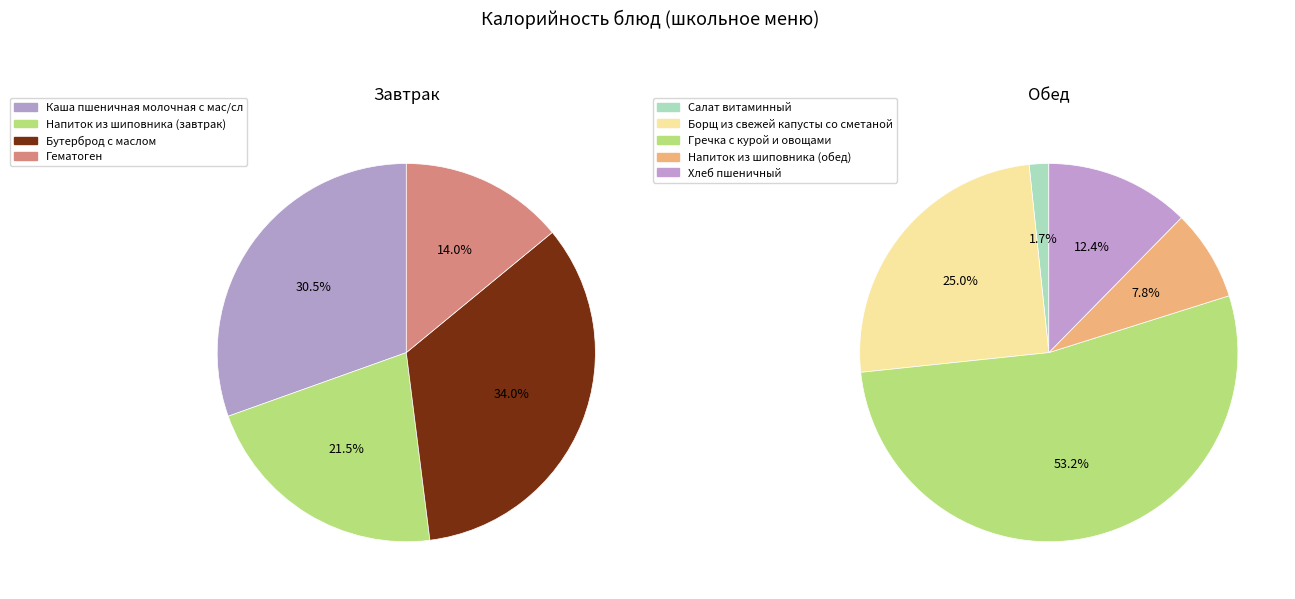

What is the smallest slice in the pie chart?

Салат витаминный